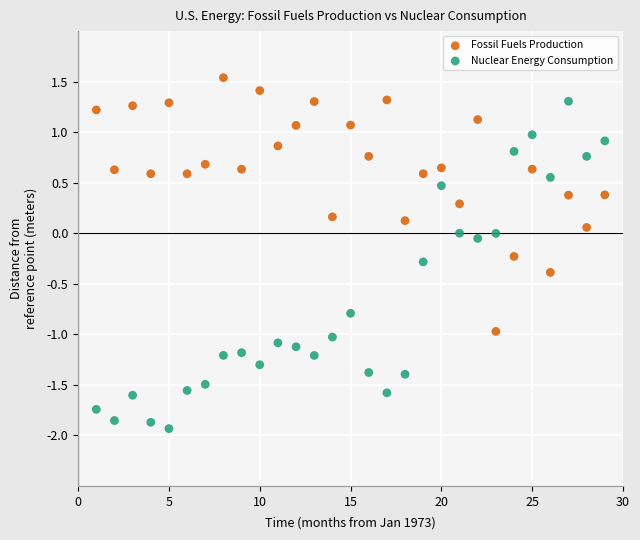

Across all data points, what is the range of Y values (max minus min)?

3.5